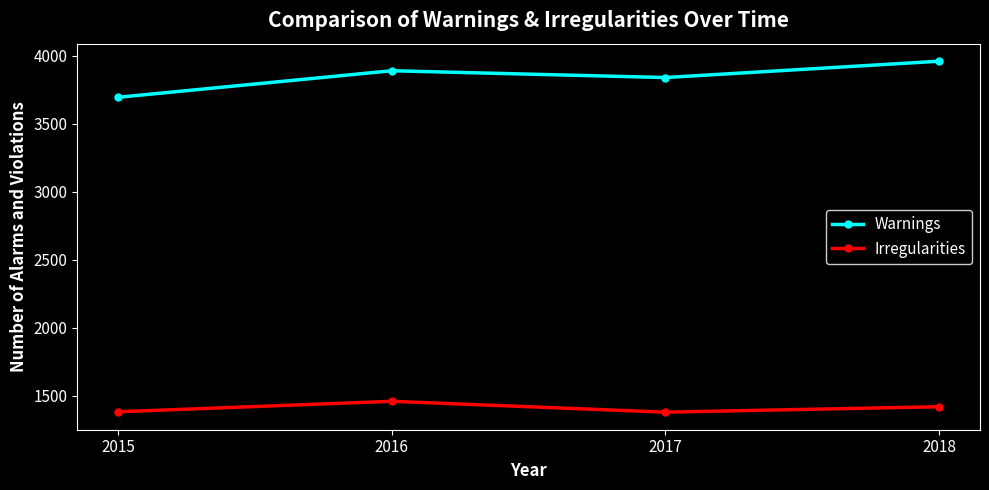

The value of Irregularities at 2018 is 1420. True or false?

True